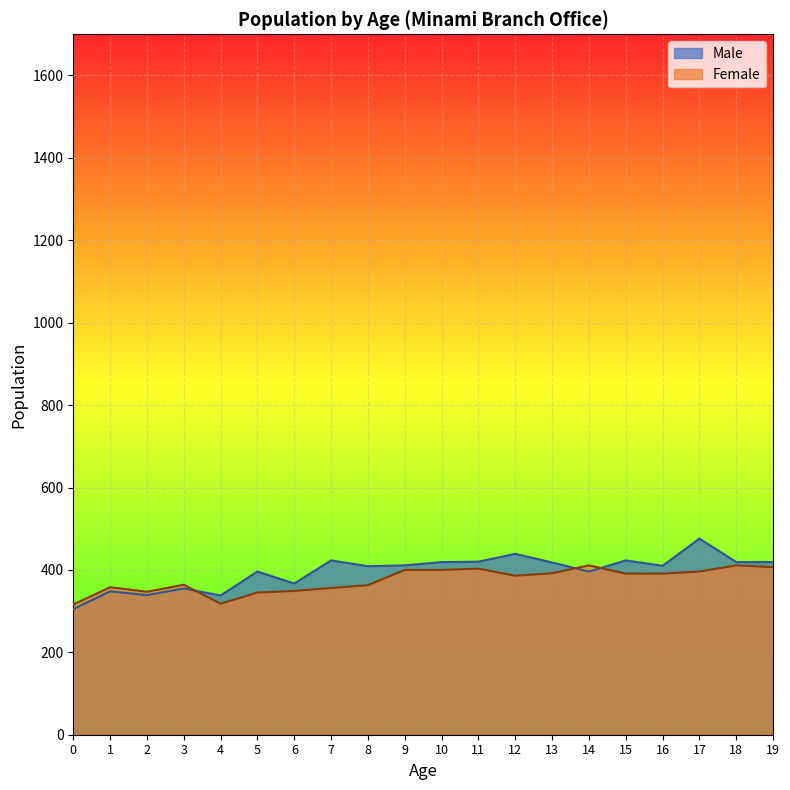

True or false: Male has a value of 86 at 3.

False